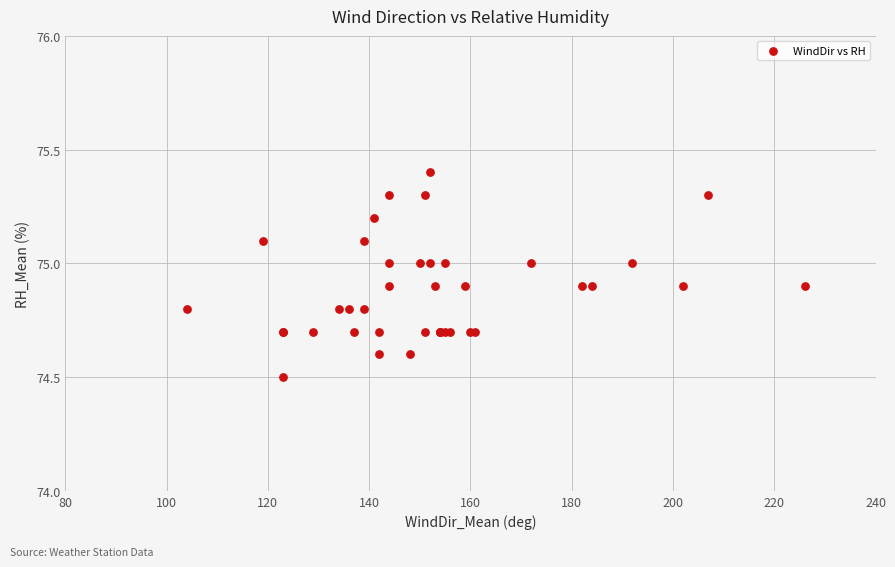

What Y value in the scatter plot is closest to 74?

74.5